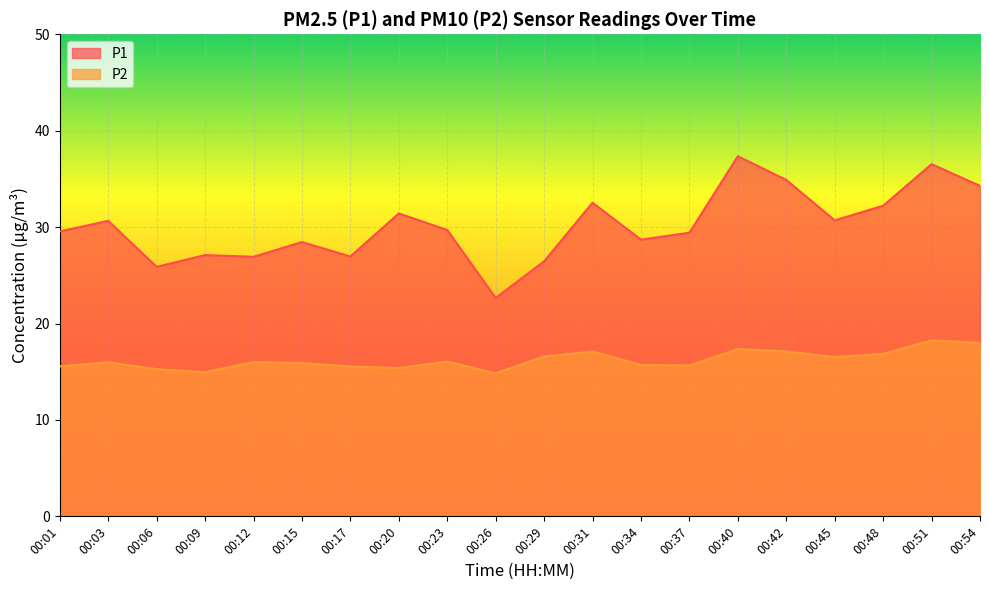

Reading left to right, what are all the values shown in this chart?

P1: 00:01=29.6	00:03=30.6	00:06=25.9	00:09=27.1	00:12=26.9	00:15=28.4	00:17=26.9	00:20=31.4	00:23=29.7	00:26=22.6	00:29=26.4	00:31=32.5	00:34=28.7	00:37=29.4	00:40=37.4	00:42=34.9	00:45=30.7	00:48=32.2	00:51=36.5	00:54=34.3
P2: 00:01=15.6	00:03=16.0	00:06=15.3	00:09=14.9	00:12=16.0	00:15=15.9	00:17=15.6	00:20=15.4	00:23=16.1	00:26=14.8	00:29=16.6	00:31=17.1	00:34=15.7	00:37=15.7	00:40=17.4	00:42=17.1	00:45=16.5	00:48=16.9	00:51=18.2	00:54=18.0